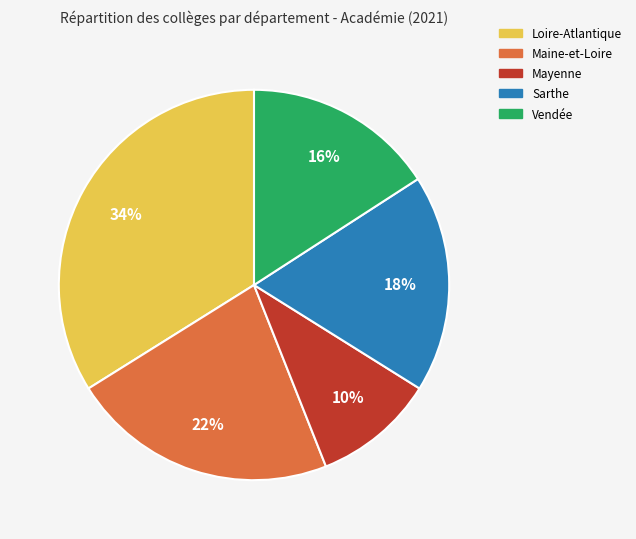

True or false: Sarthe accounts for 18% of the total.

True